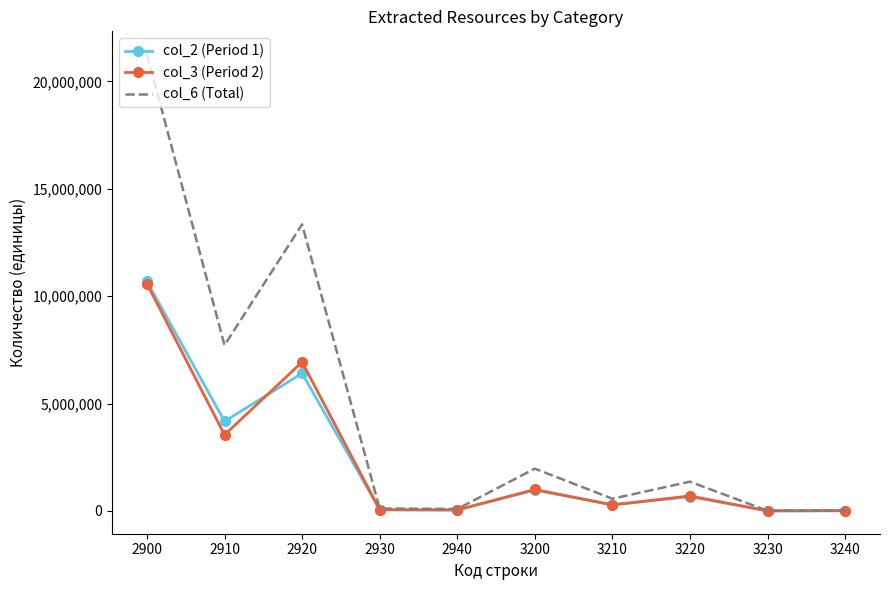

What is the difference between the maximum and minimum values in the col_3 (Period 2) series?

10574270